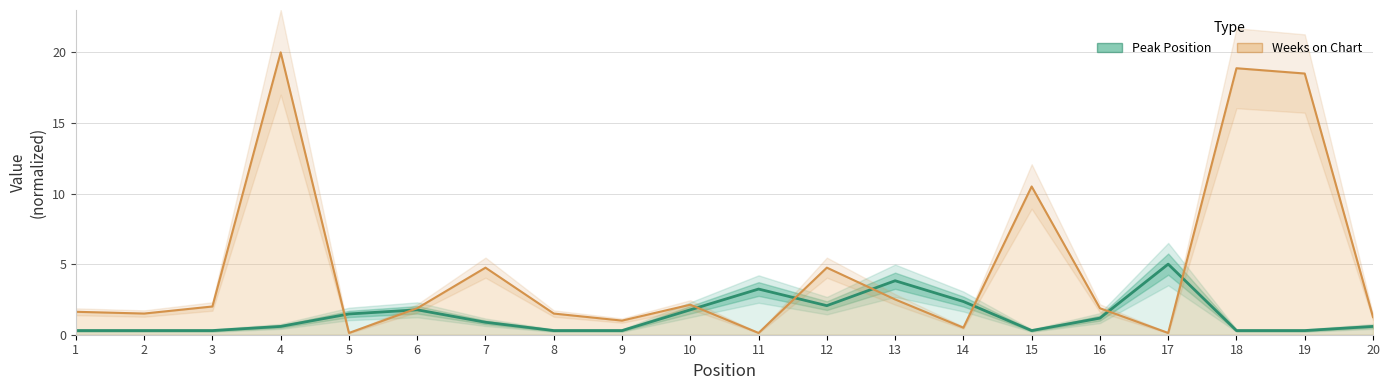

What is the greatest value displayed?

5.0